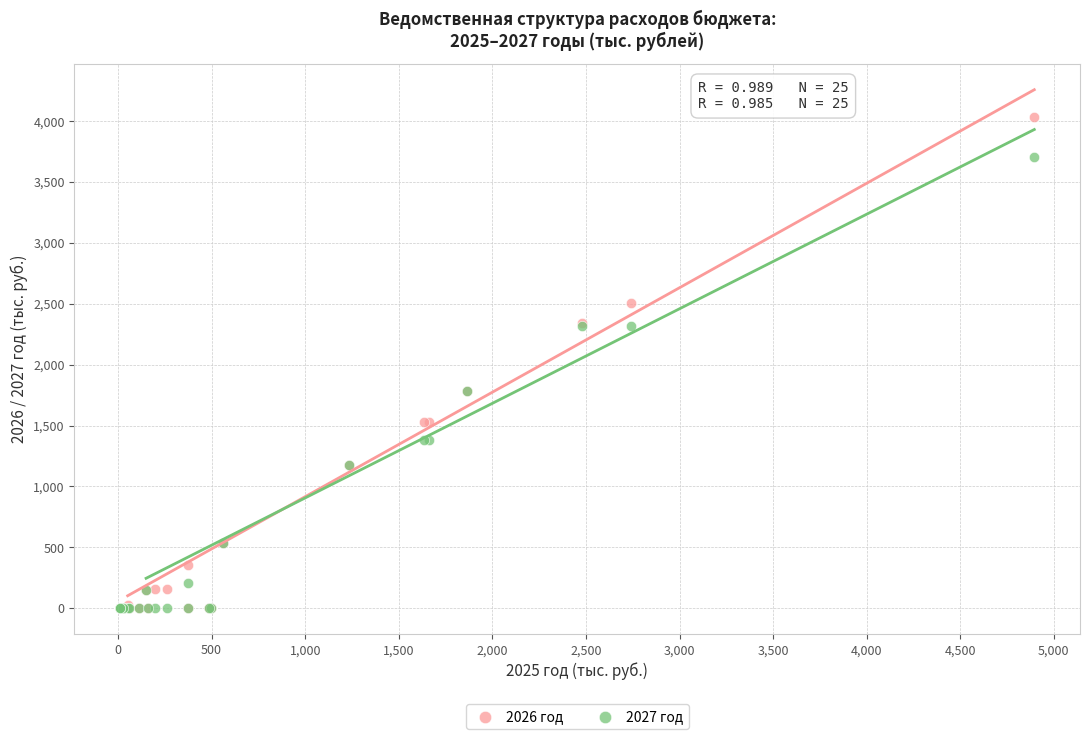

Which series has the largest Y range (max minus min)?

2026 год